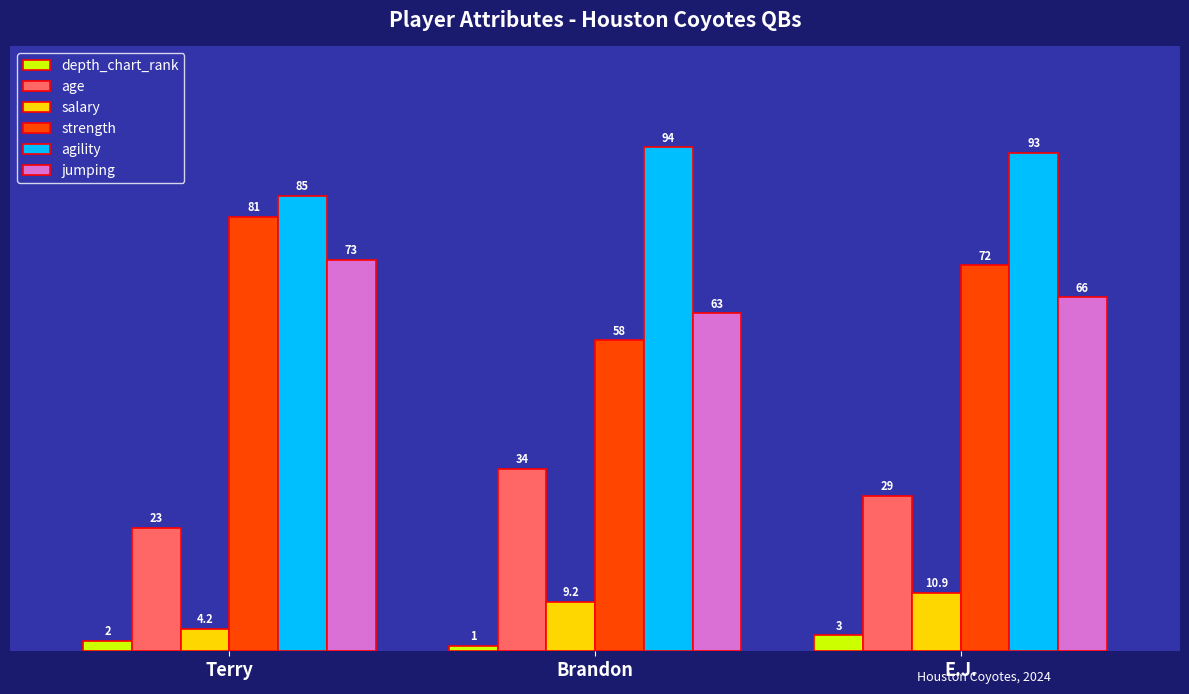

What are all the series names shown in the legend?

depth_chart_rank, age, salary, strength, agility, jumping